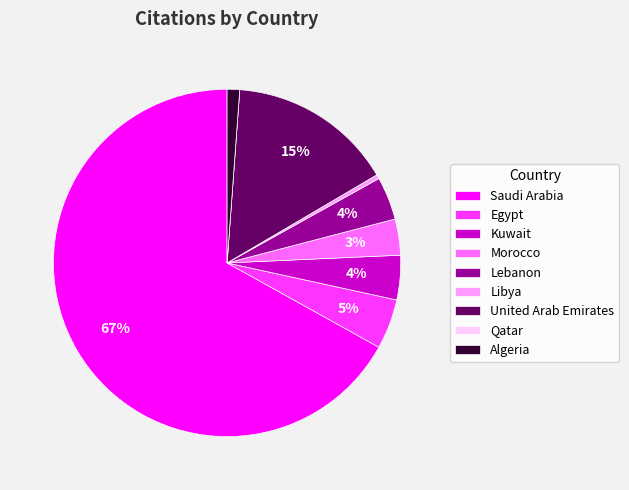

Is the sum of Algeria and Egypt greater than half?

No